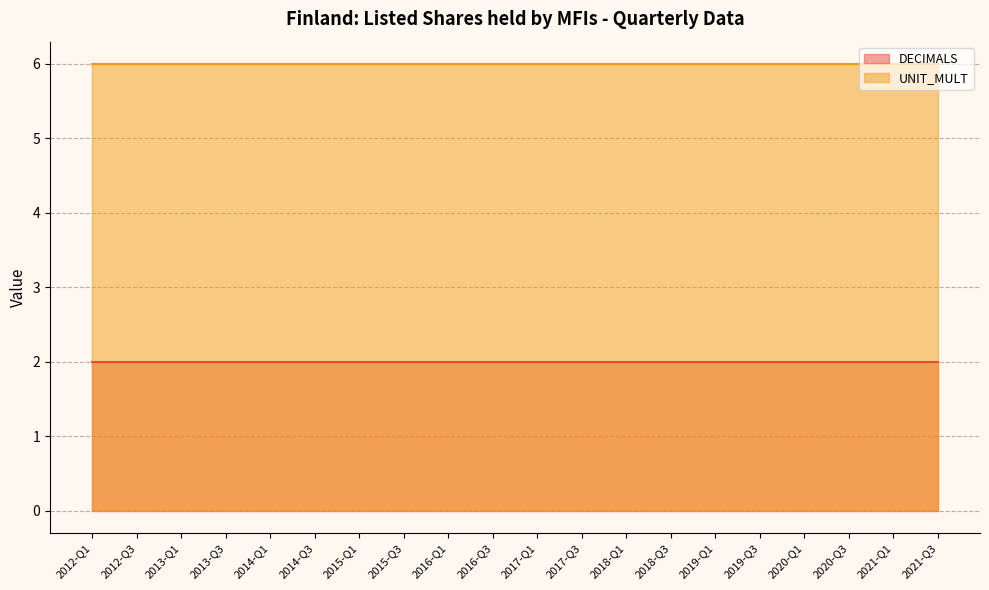

Does the chart have visible grid lines?

Yes